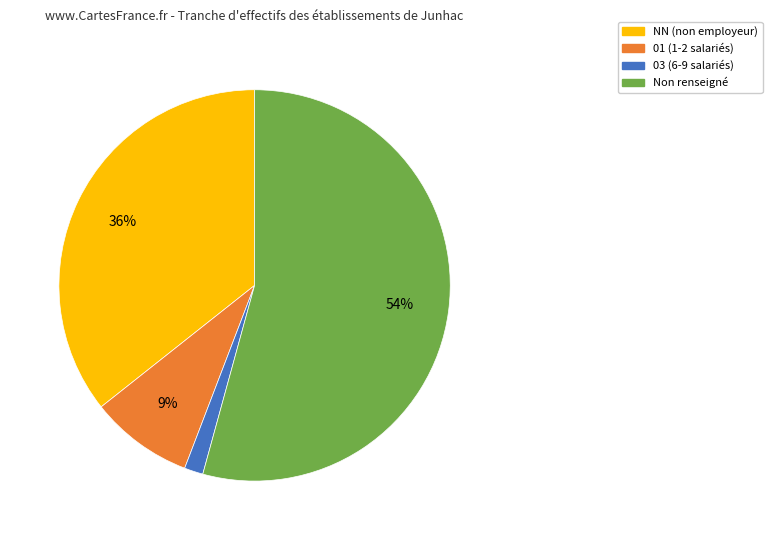

Is there a majority slice in this chart?

Yes